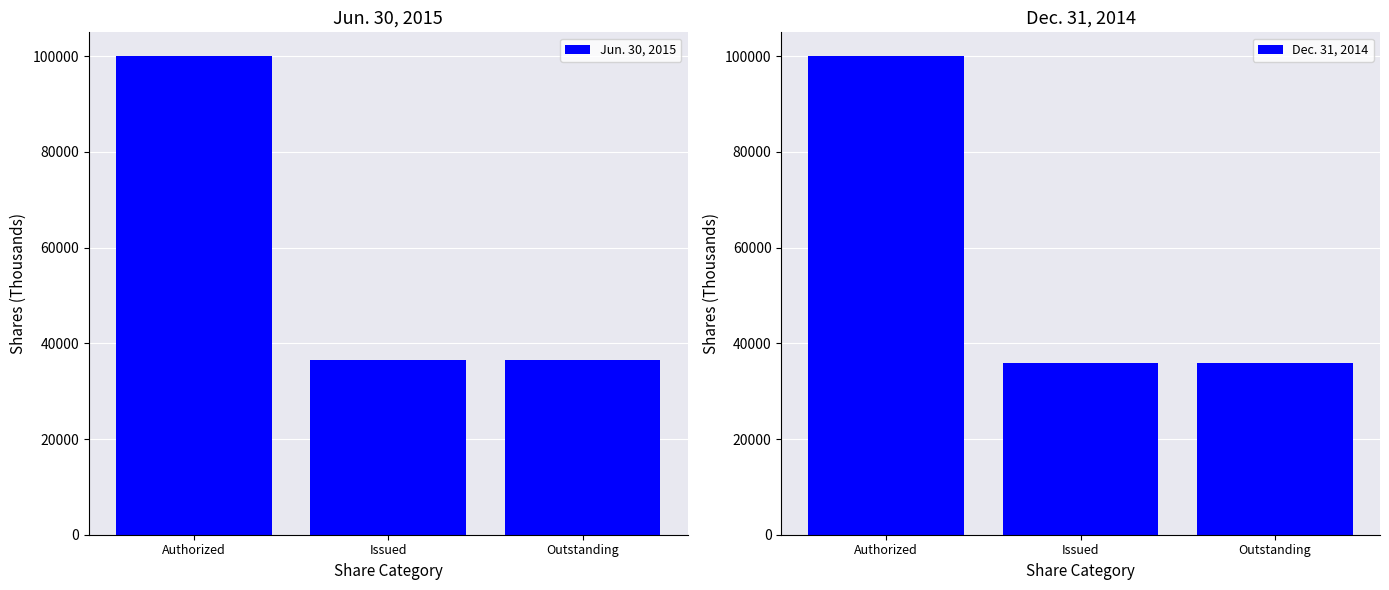

True or false: Dec. 31, 2014 has a value of 35809 at Outstanding.

True